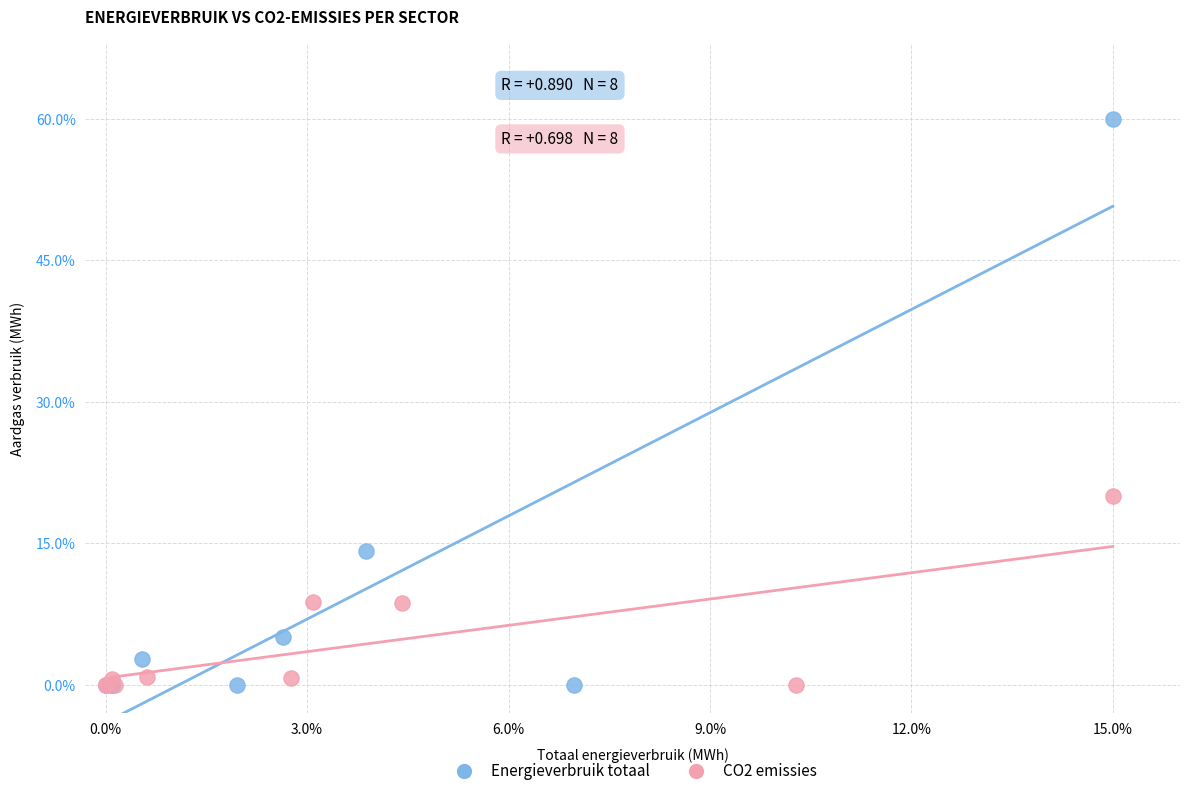

What are all the series names shown in the legend?

Energieverbruik totaal, CO2 emissies